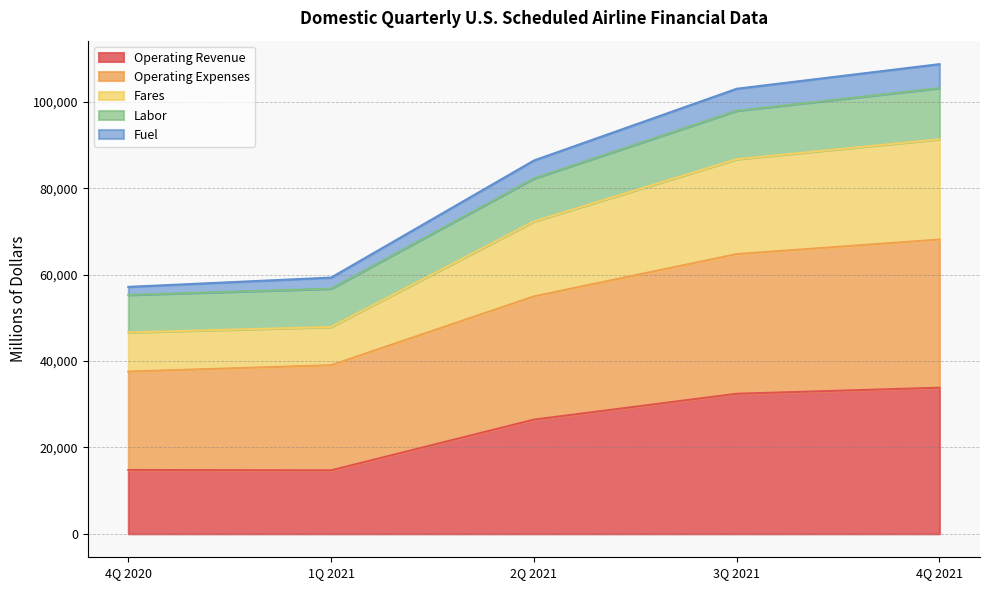

What position from the left is 2Q 2021?

3